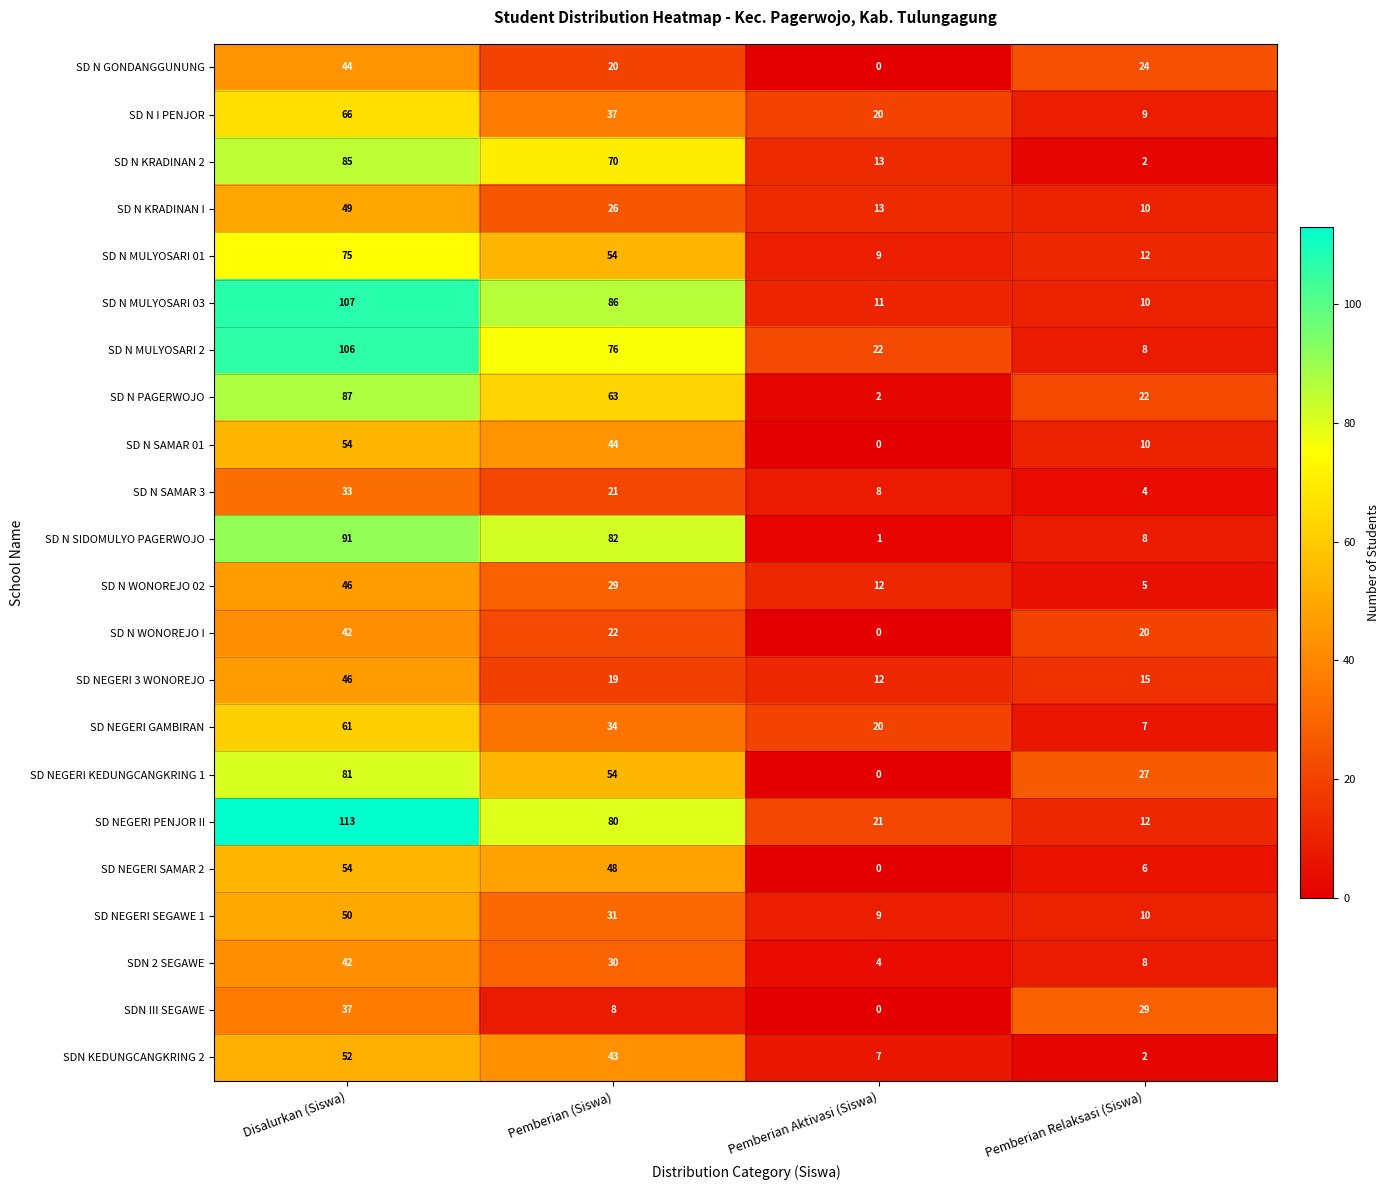

List the labels in order of SDN 2 SEGAWE value, largest first.

Disalurkan (Siswa), Pemberian (Siswa), Pemberian Relaksasi (Siswa), Pemberian Aktivasi (Siswa)